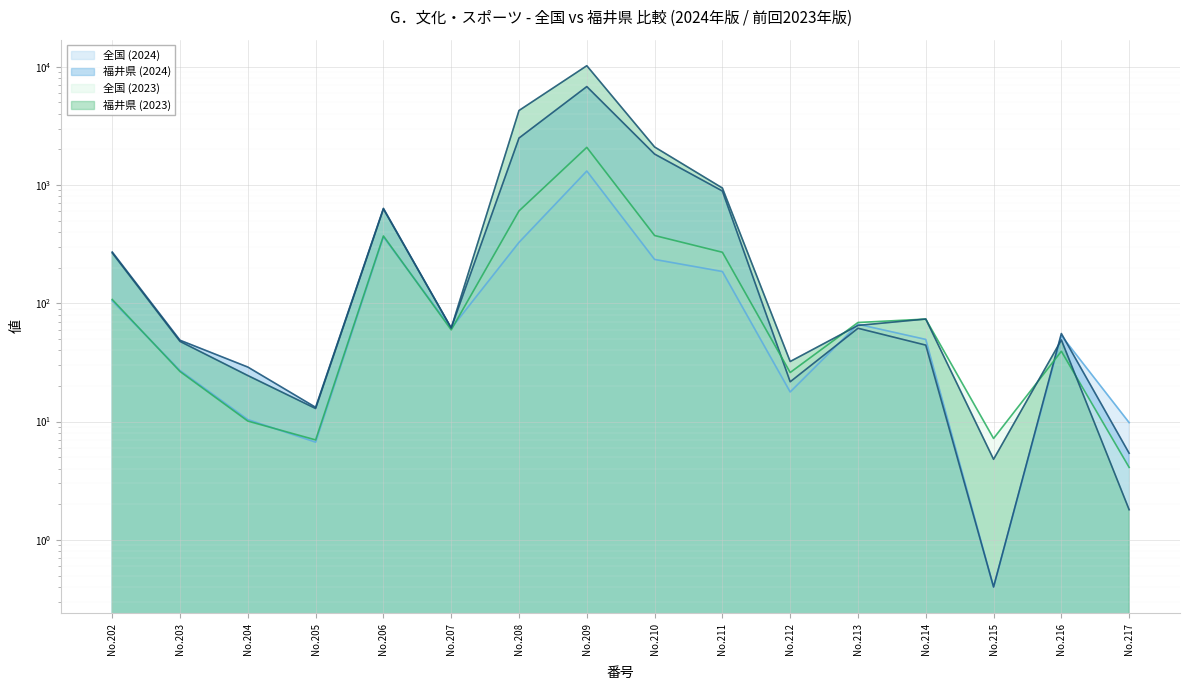

Where is the first local maximum for 福井県 (2023)?

No.206